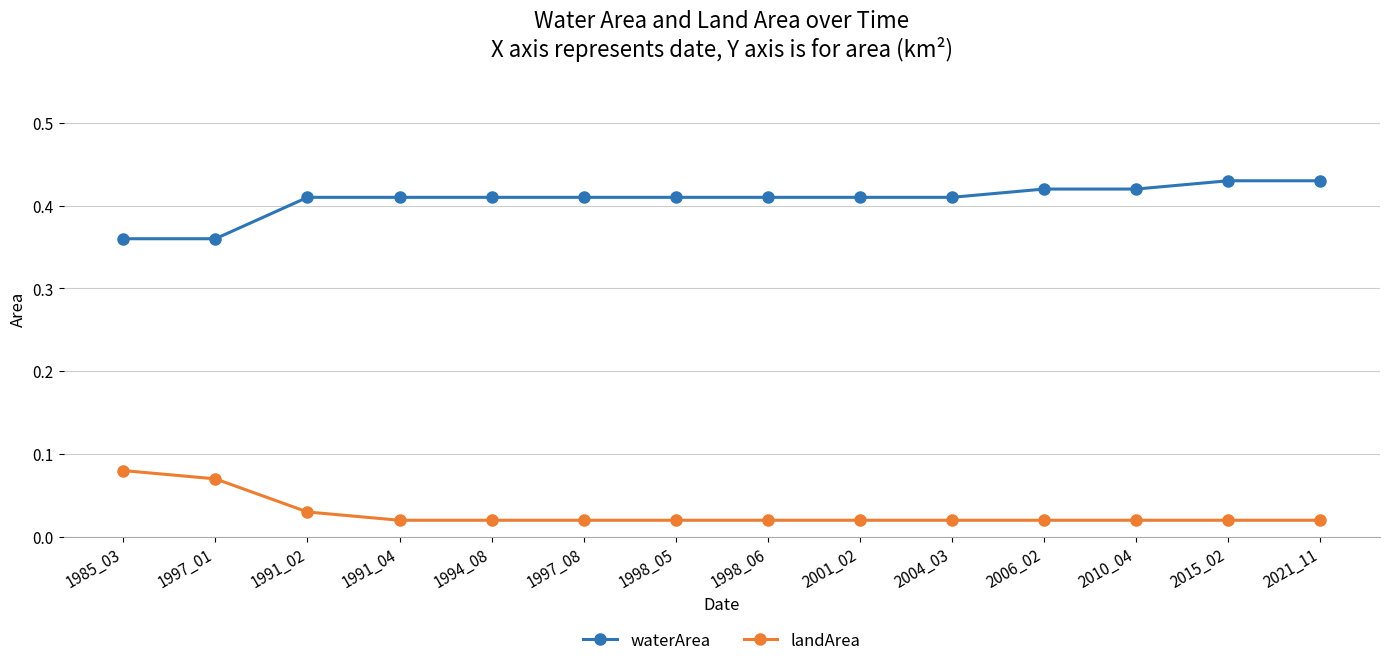

Which series has the largest total across all categories?

waterArea